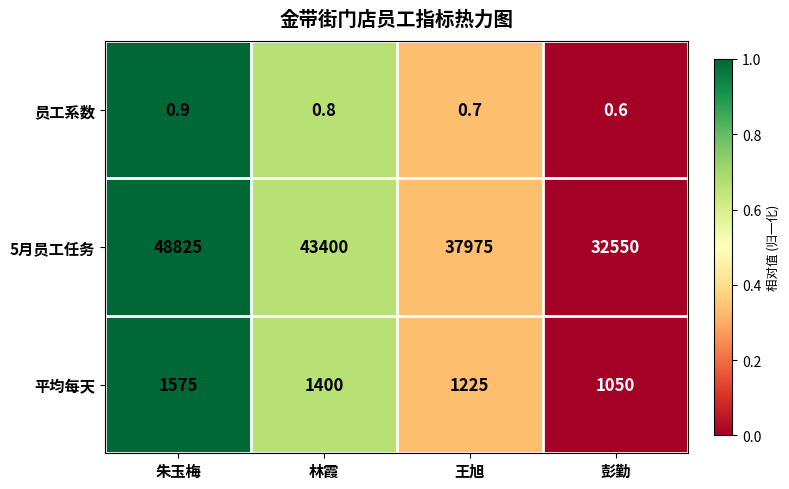

Count the 5月员工任务 values in the range 37975 to 48825.

3